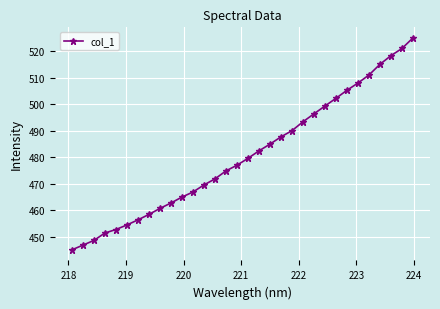

What is the maximum value shown in the chart?

525.0